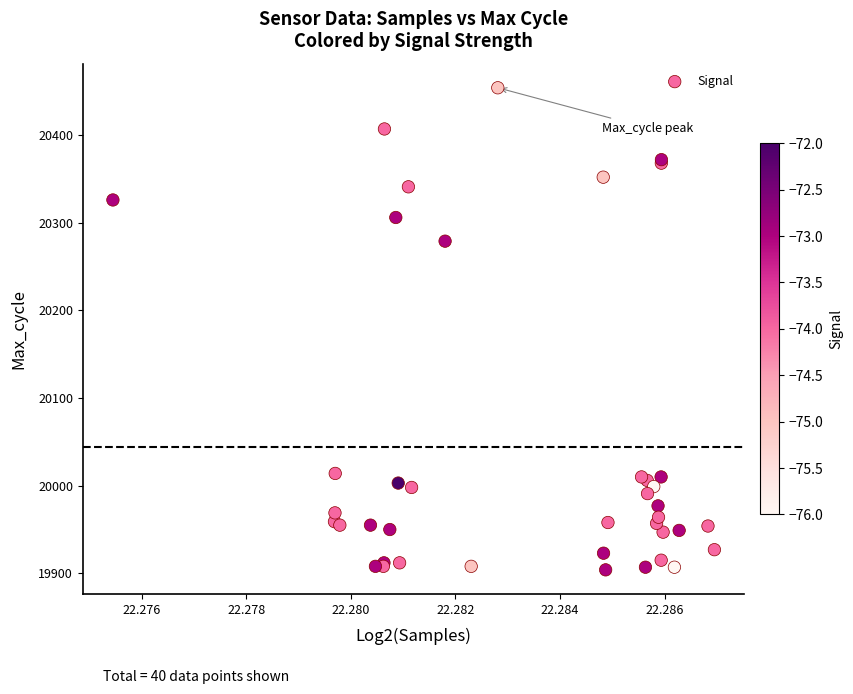

What Y value in the scatter plot is closest to 20179?

20279